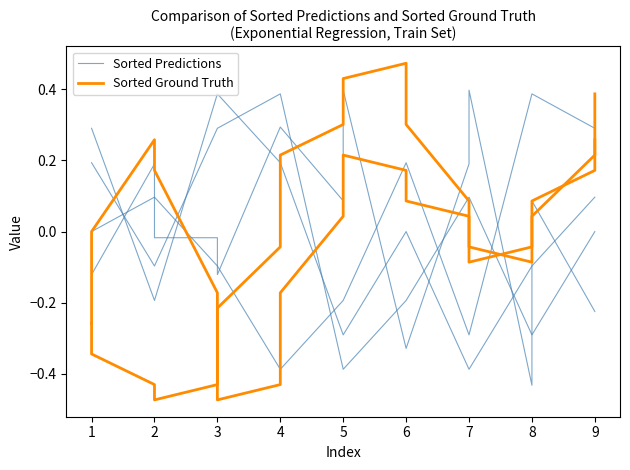

How many positive values does the Sorted Predictions series have?

8